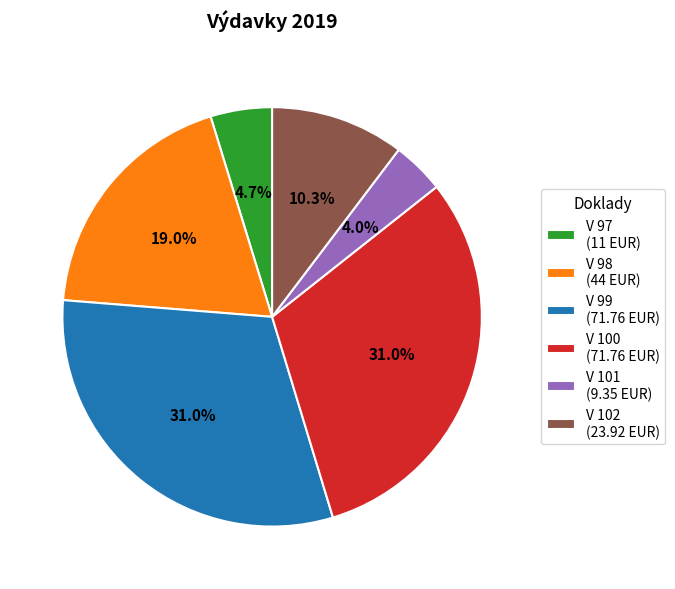

To the nearest percent, what percentage of the pie is V 99?

31%